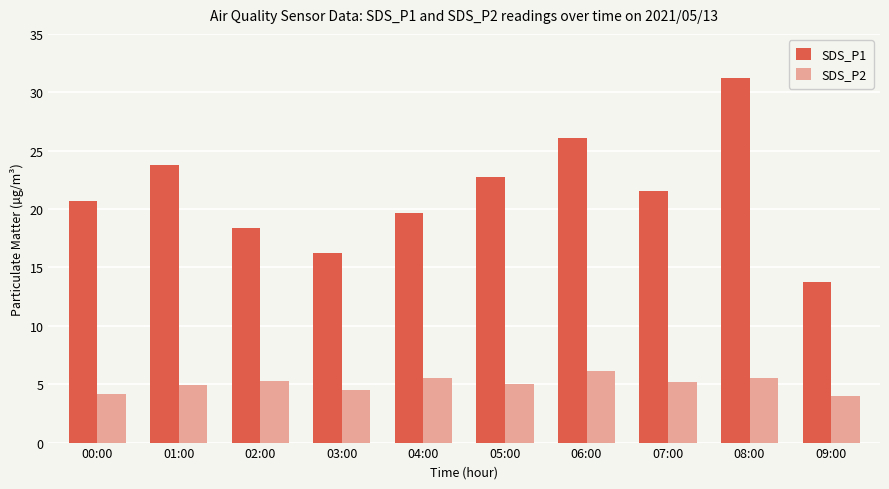

Which series has the largest total across all categories?

SDS_P1